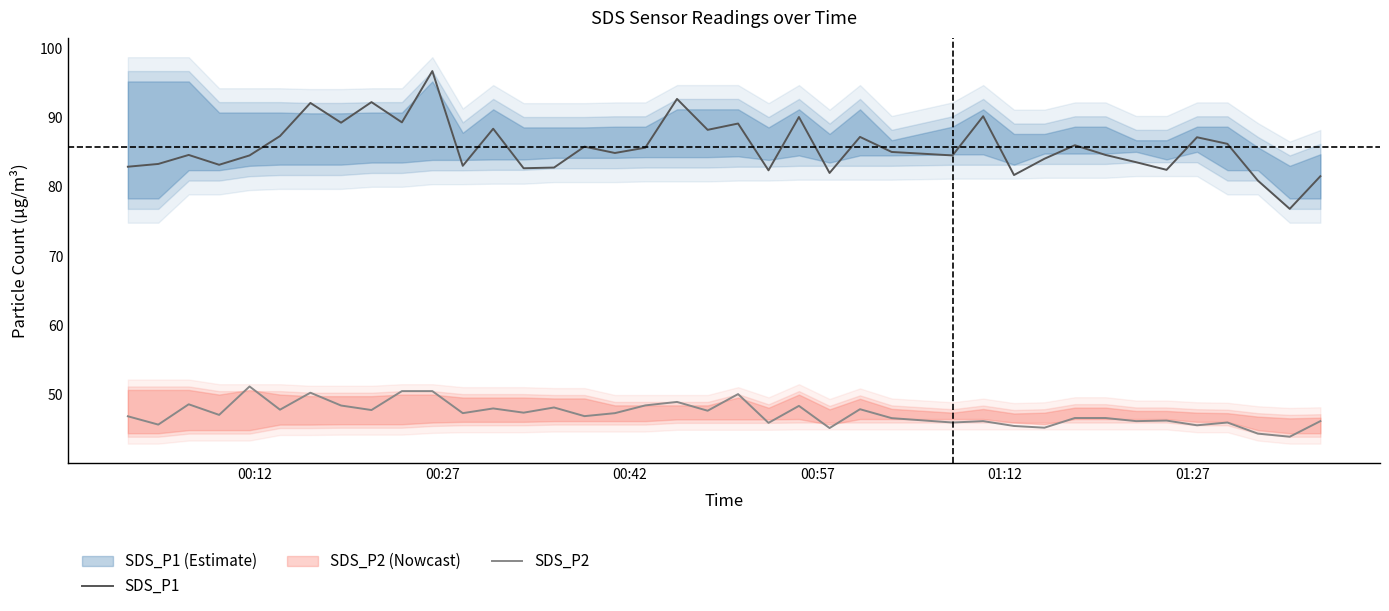

True or false: SDS_P1 and SDS_P2 intersect in this chart.

False